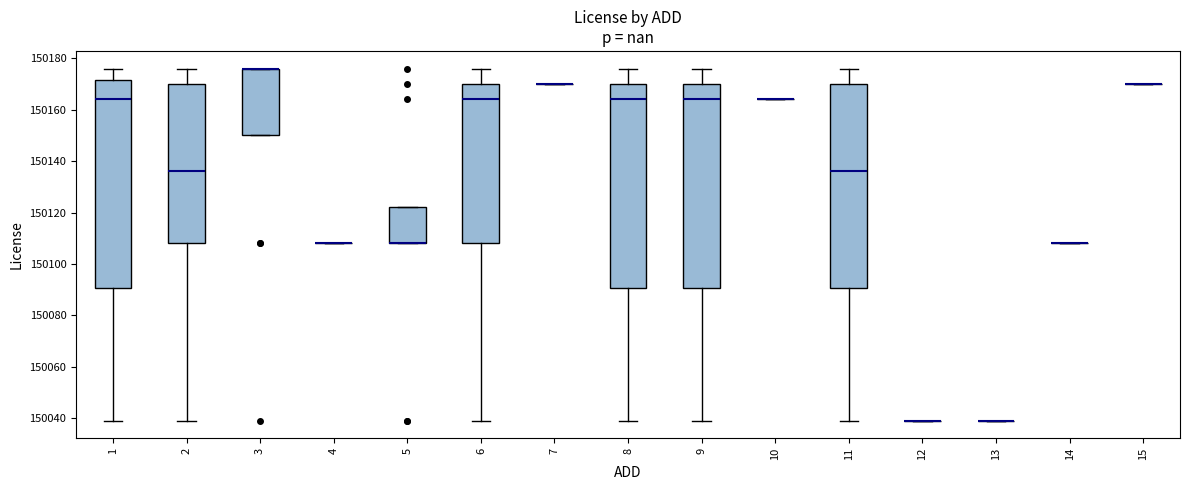

Reading left to right, read every box against the y-axis: the position of its median line, the range the box covers, and the ends of its whiskers. The values are not printed on the chart, so give them approximately, as read against the axis.

1: median 150164, box 150090 to 150172, whiskers 150040 to 150176
2: median 150136, box 150108 to 150170, whiskers 150040 to 150176
3: median 150176 (drawn on the box's upper edge), box 150150 to 150176, whiskers 150150 to 150176
4: box collapsed to a line at 150108, whiskers 150108 to 150108
5: median 150108 (drawn on the box's lower edge), box 150108 to 150122, whiskers 150108 to 150122
6: median 150164, box 150108 to 150170, whiskers 150040 to 150176
7: box collapsed to a line at 150170, whiskers 150170 to 150170
8: median 150164, box 150090 to 150170, whiskers 150040 to 150176
9: median 150164, box 150090 to 150170, whiskers 150040 to 150176
10: box collapsed to a line at 150164, whiskers 150164 to 150164
11: median 150136, box 150090 to 150170, whiskers 150040 to 150176
12: box collapsed to a line at 150040, whiskers 150040 to 150040
13: box collapsed to a line at 150040, whiskers 150040 to 150040
14: box collapsed to a line at 150108, whiskers 150108 to 150108
15: box collapsed to a line at 150170, whiskers 150170 to 150170